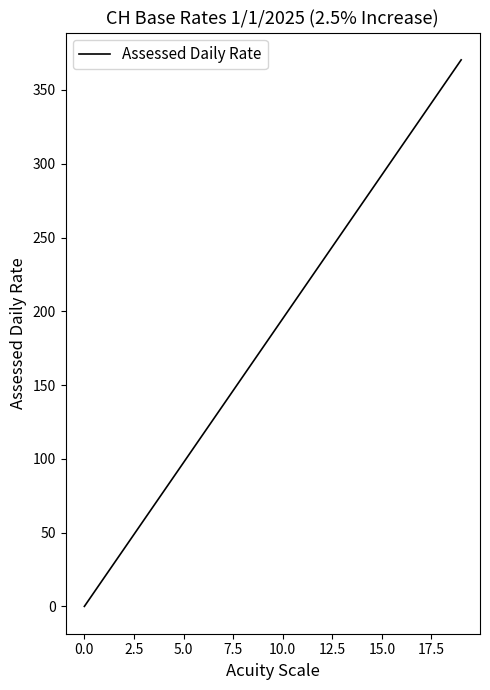

What is the difference between the maximum and minimum values?

370.4